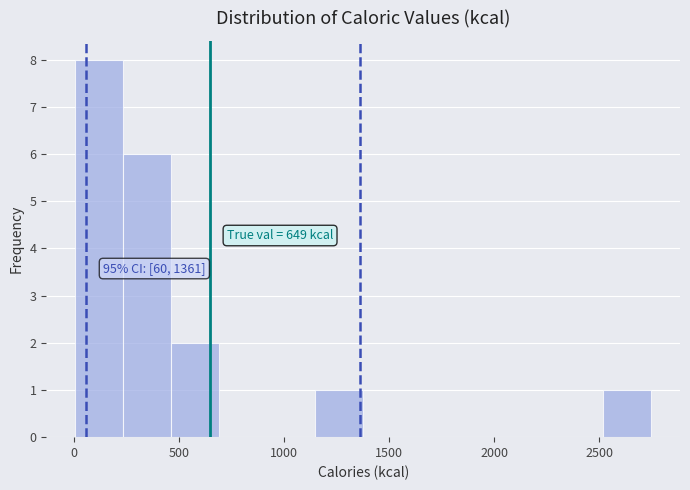

Which range on the x-axis has the tallest bar?

0 to 250